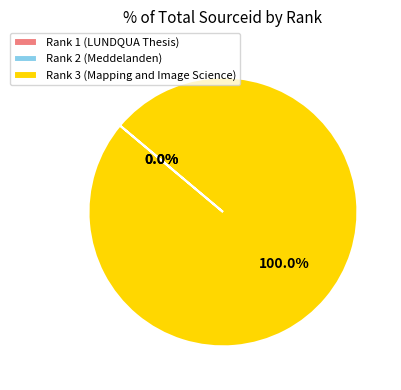

Which slice represents more than half of the pie?

Rank 3 (Mapping and Image Science)